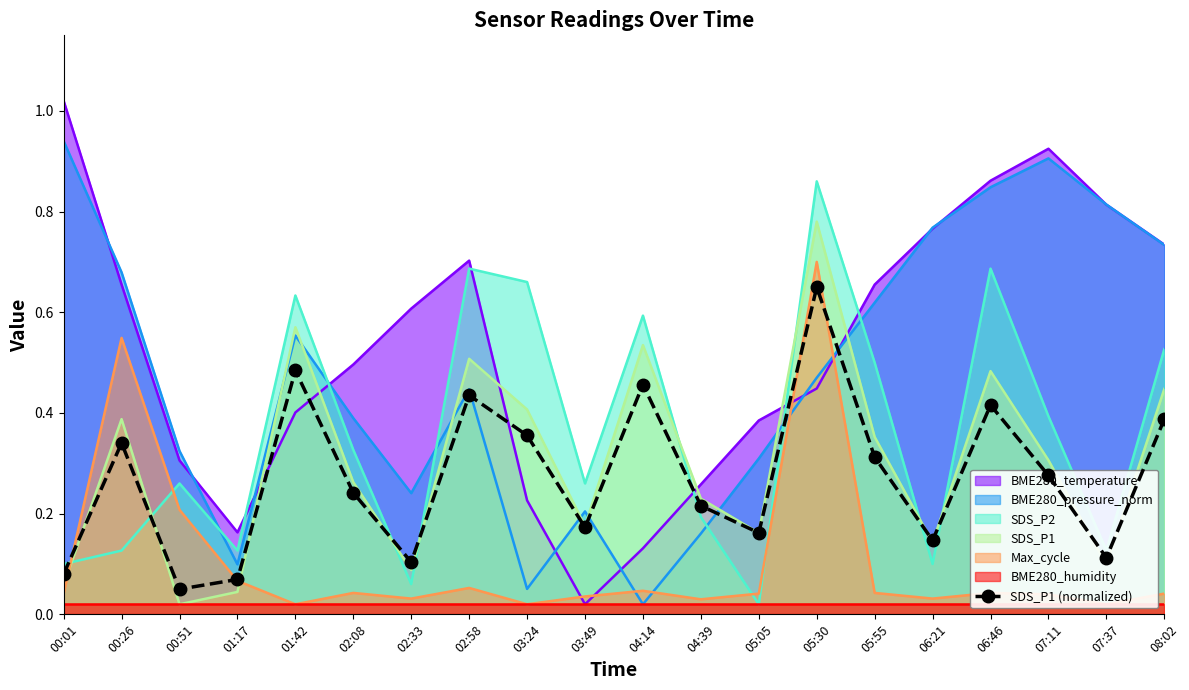

Is it true that the value at 04:14 is 0.5?

True